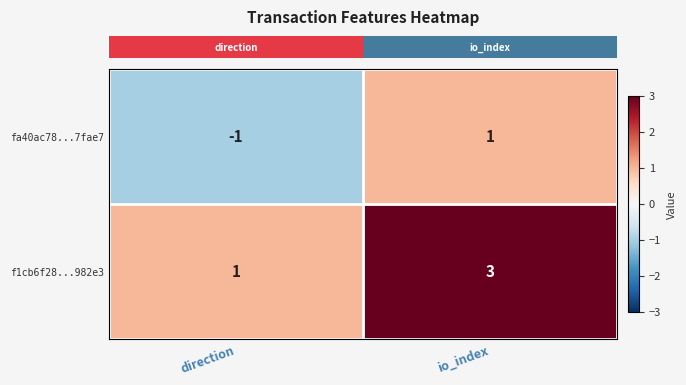

Reading left to right, what are all the values shown in this chart?

fa40ac78...7fae7: -1	1
f1cb6f28...982e3: 1	3